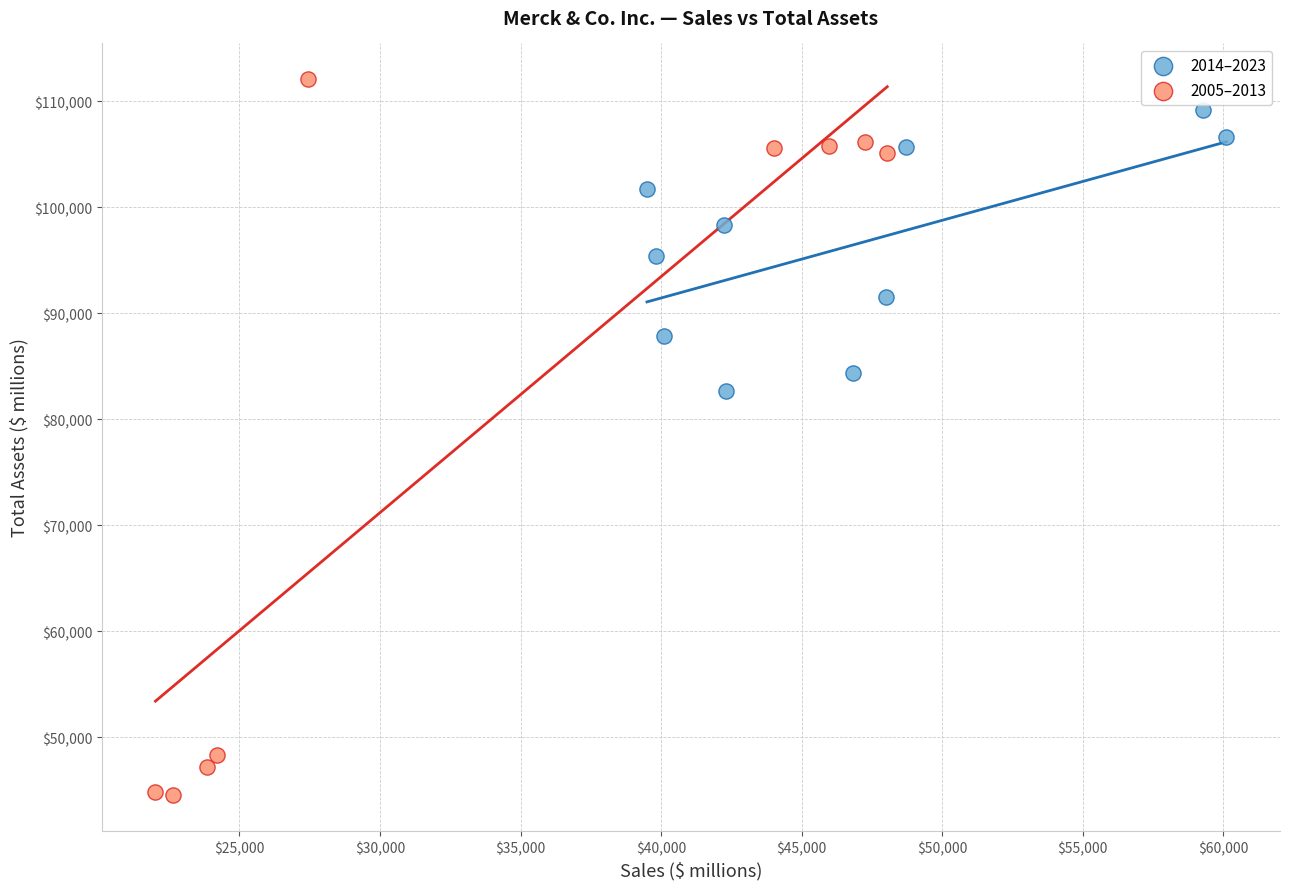

Which series has the widest spread of Y values?

2005–2013